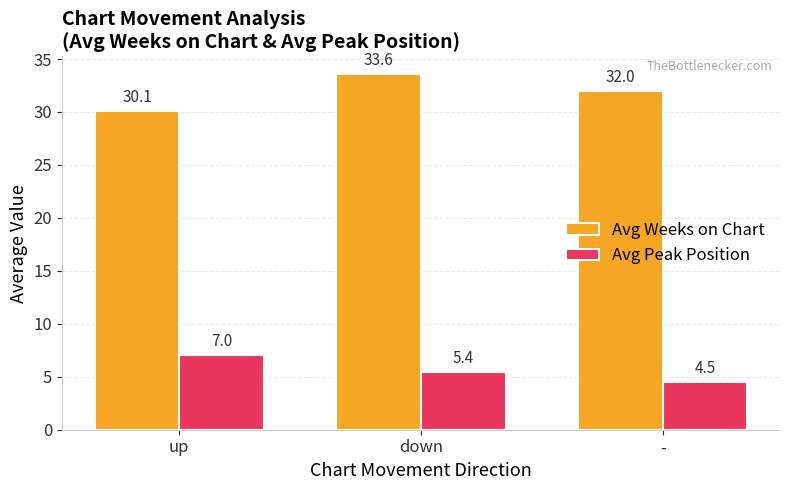

Which series has the largest total across all categories?

Avg Weeks on Chart